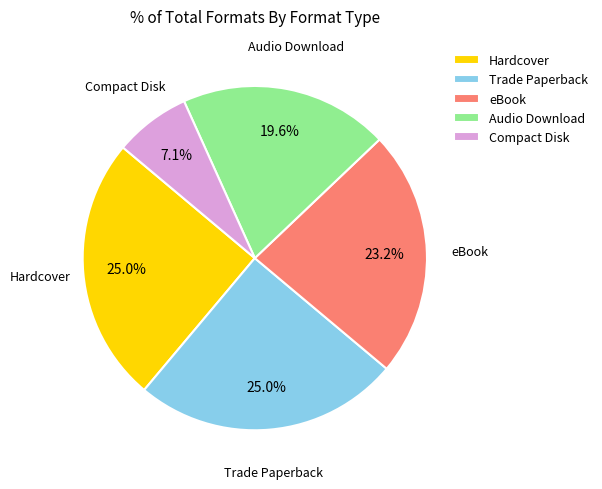

How many segments does this pie chart have?

5